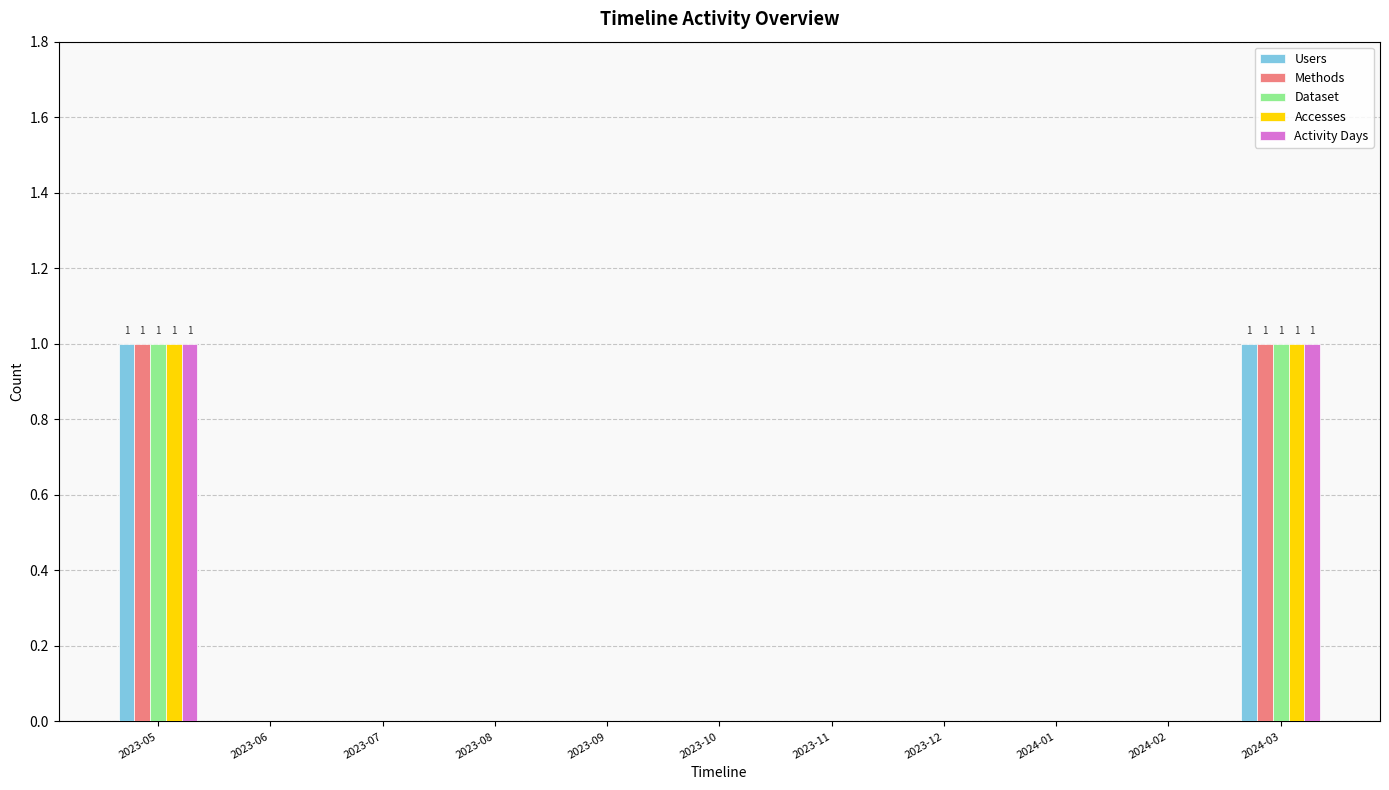

The value of Accesses at 2023-08 is 0. True or false?

True